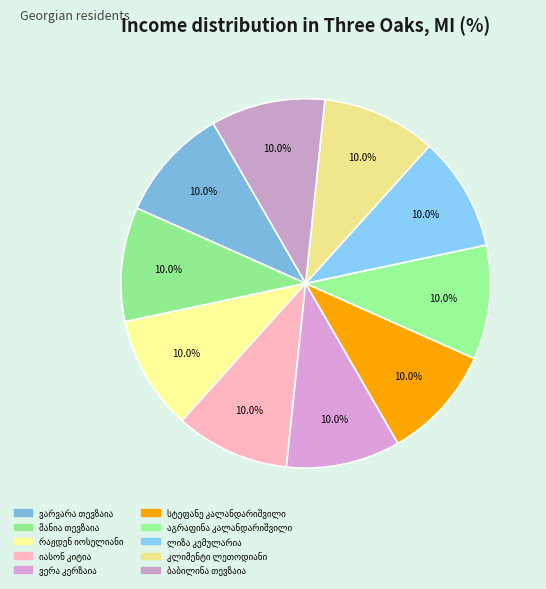

True or false: იასონ კიტია accounts for 10% of the total.

True